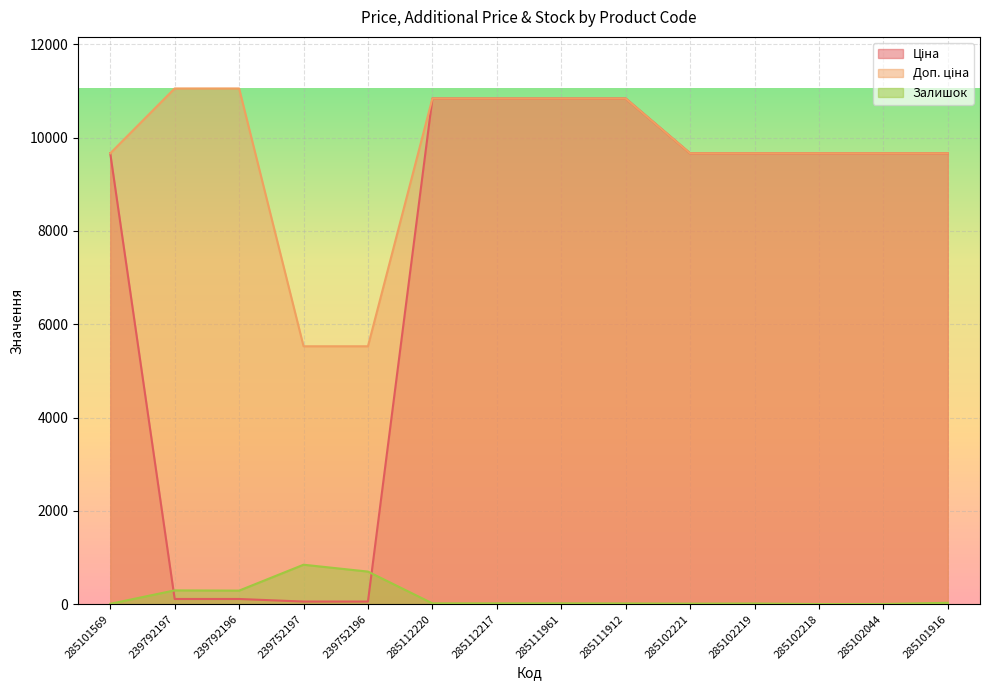

True or false: Ціна has more than 2 interior local peaks.

False